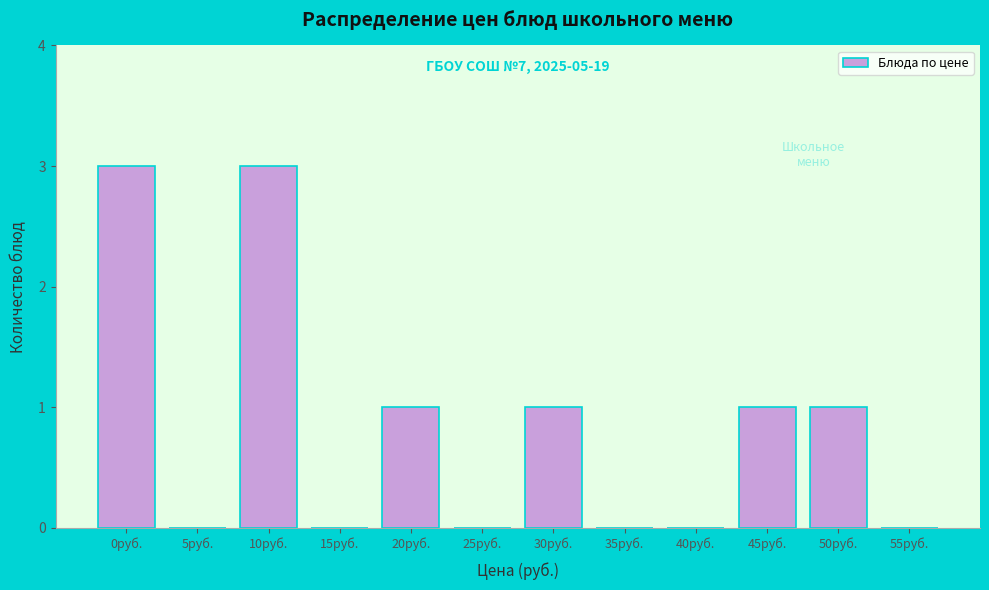

Reading left to right, transcribe all the data shown in this chart.

0руб.=3	5руб.=0	10руб.=3	15руб.=0	20руб.=1	25руб.=0	30руб.=1	35руб.=0	40руб.=0	45руб.=1	50руб.=1	55руб.=0